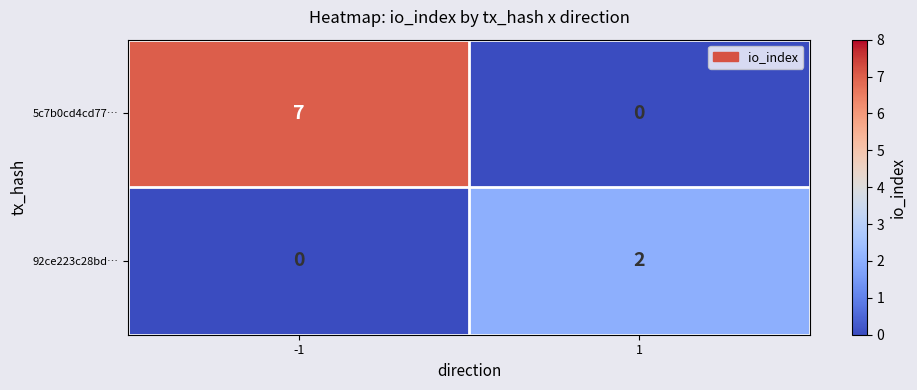

Which series has the largest range (max minus min)?

5c7b0cd4cd77…